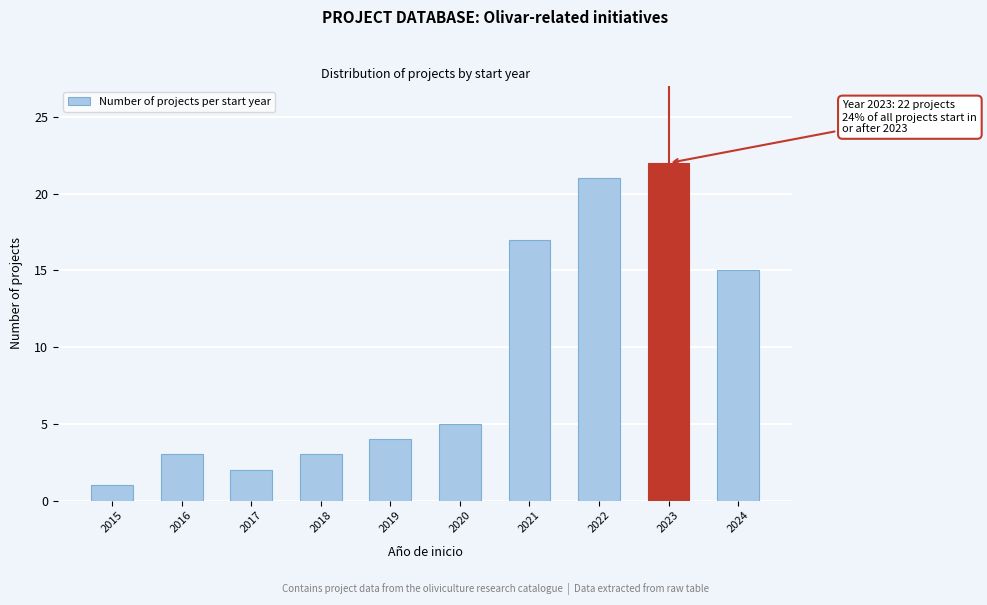

Reading left to right, what are all the values shown in this chart?

2015=1	2016=3	2017=2	2018=3	2019=4	2020=5	2021=17	2022=21	2023=22	2024=15